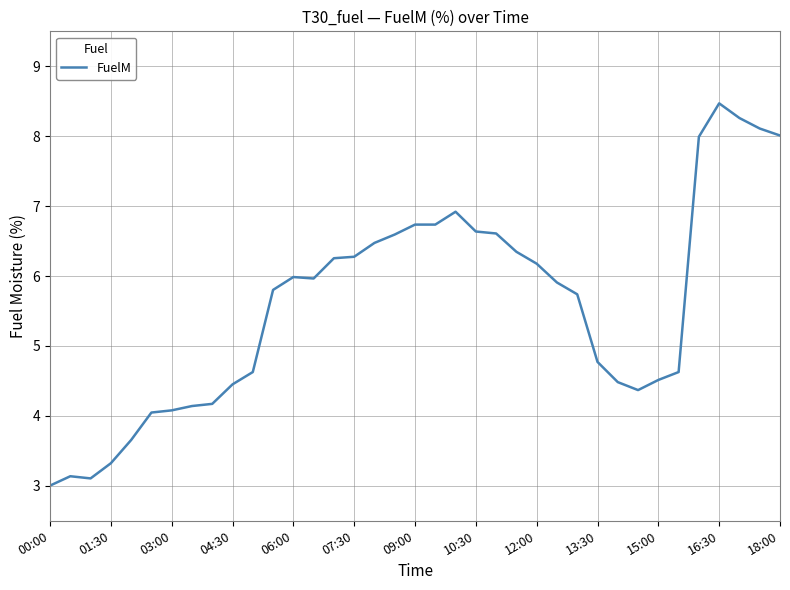

What is the minimum value shown in the chart?

3.0